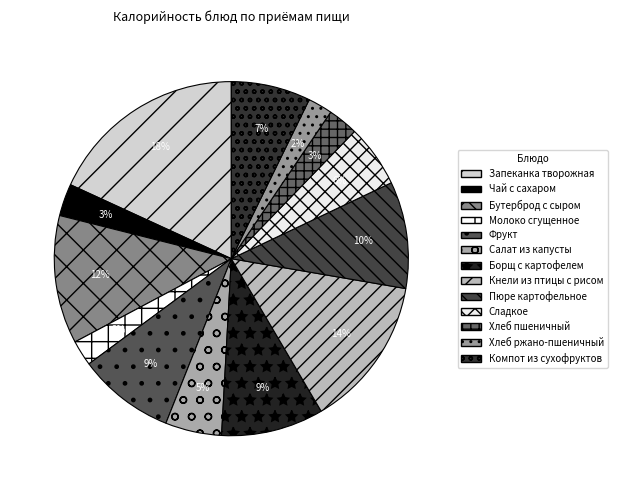

Combined, do Фрукт and Сладкое account for over 50%?

No